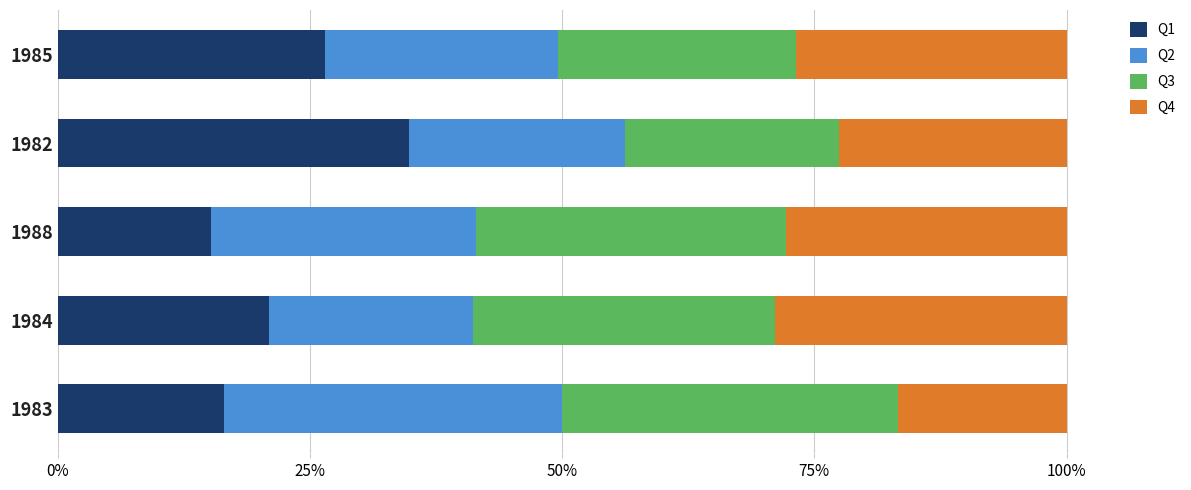

What is the total value across all series at 1985?

100.0